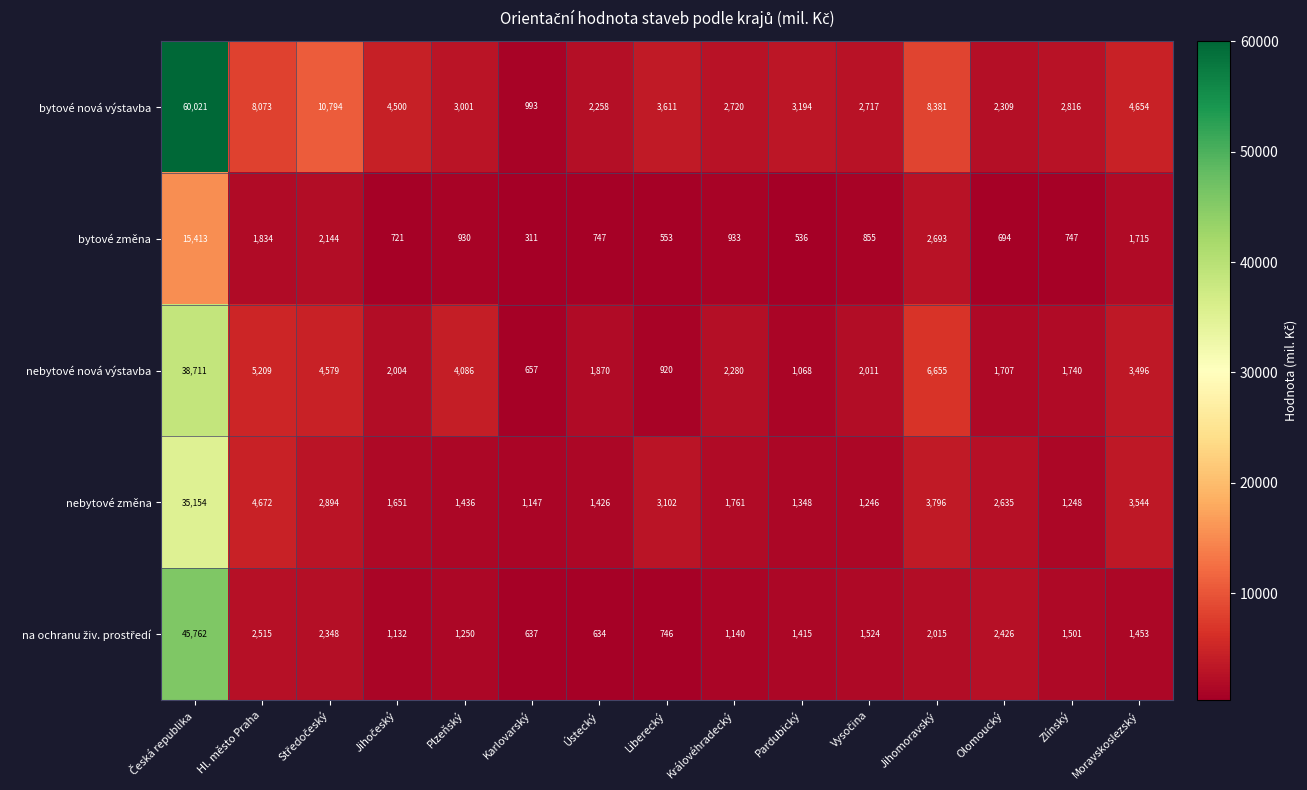

Which series has the largest total across all categories?

bytové nová výstavba